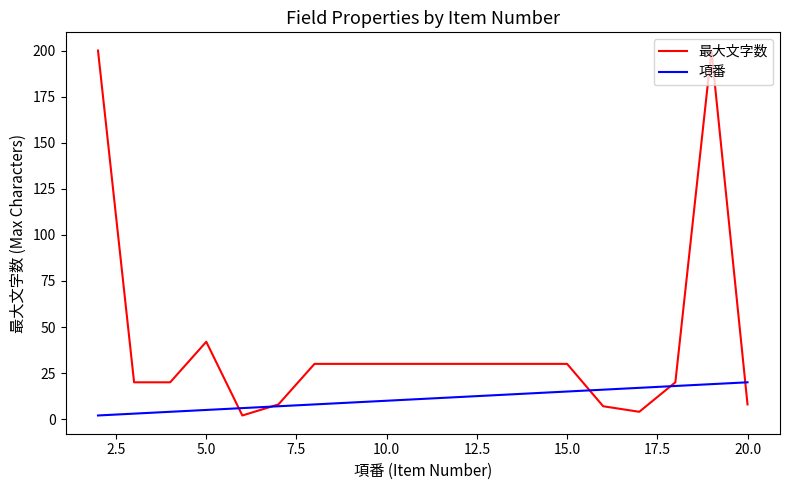

What are all the series names shown in the legend?

最大文字数, 項番